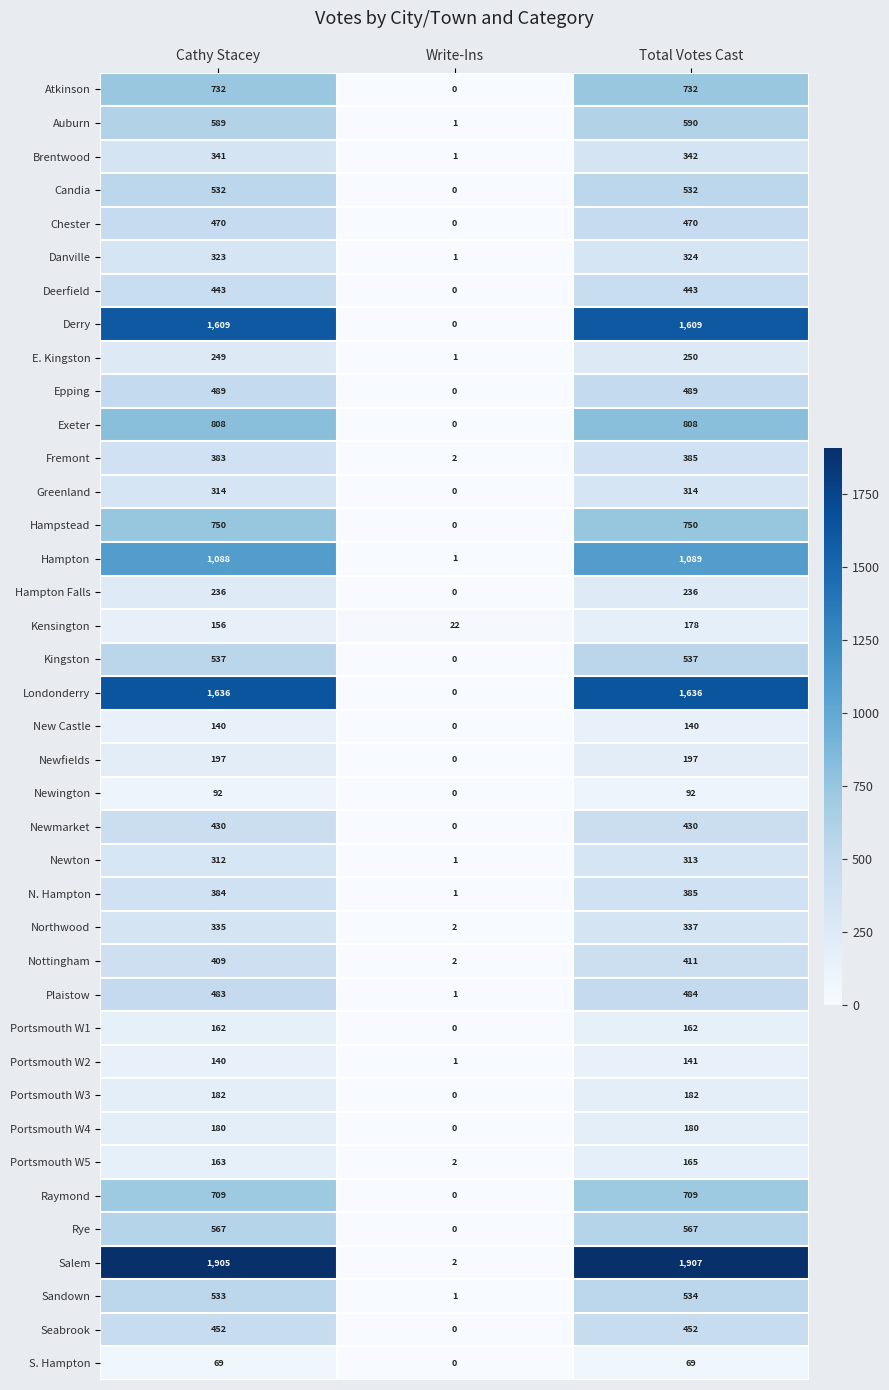

At which category does the chart reach its peak across all series?

Total Votes Cast